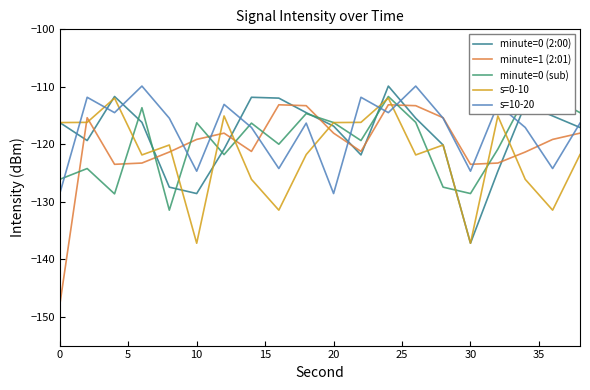

Which series has the widest spread of values?

minute=1 (2:01)